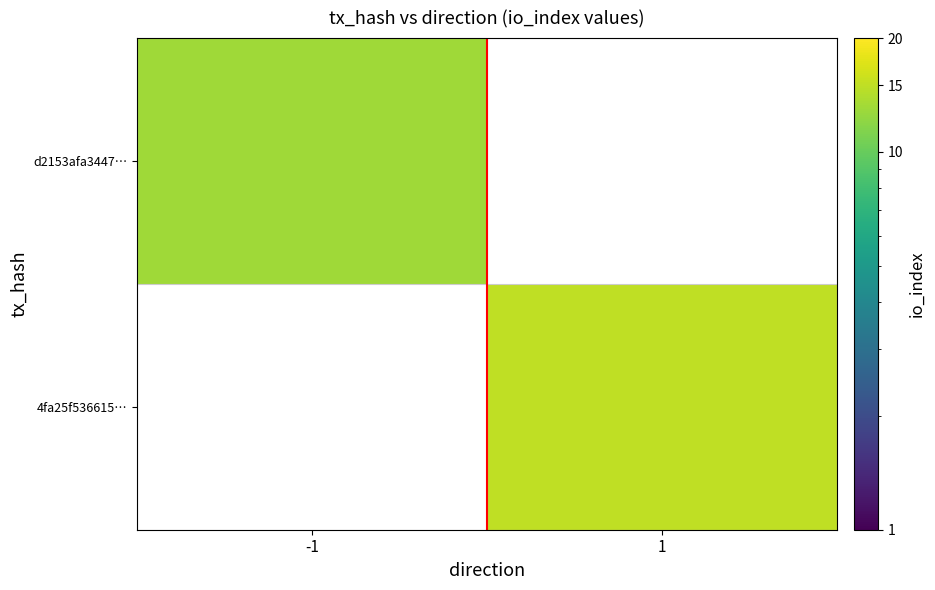

How many positive values does the 4fa25f536615… series have?

1